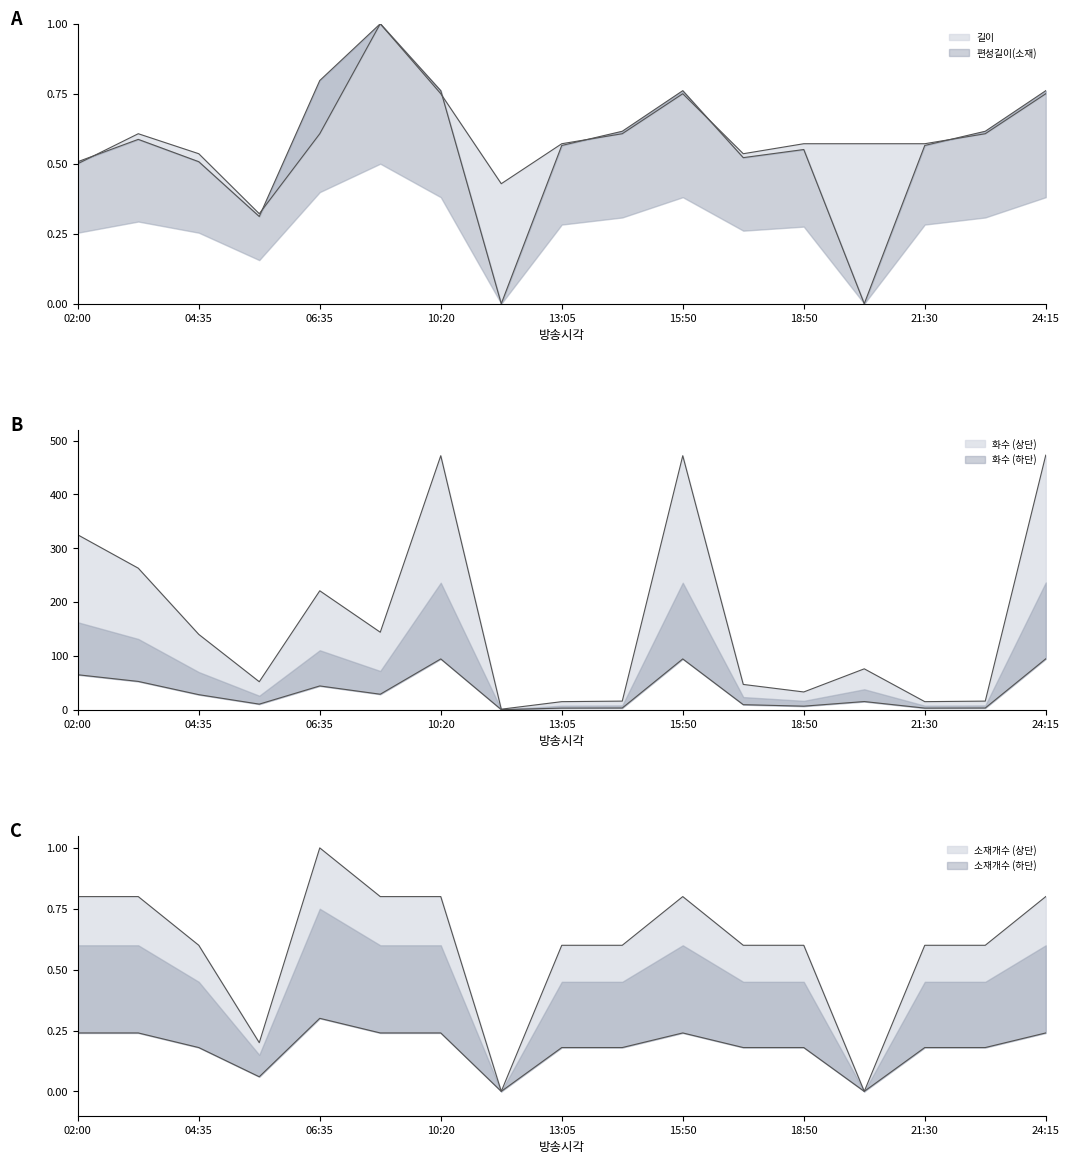

Is the value of 길이 at 04:35 greater than the value of 화수 at 05:50?

No